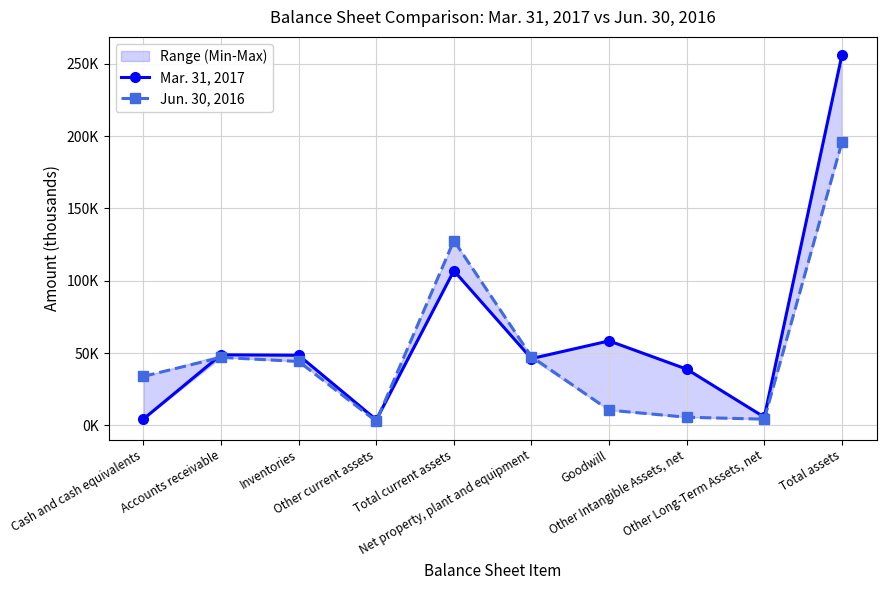

True or false: Jun. 30, 2016 and Mar. 31, 2017 intersect in this chart.

True